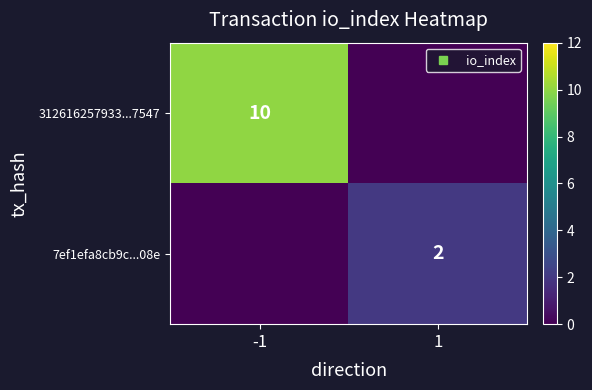

What is the sum of the 7ef1efa8cb9c...08e values at 1 and -1?

2